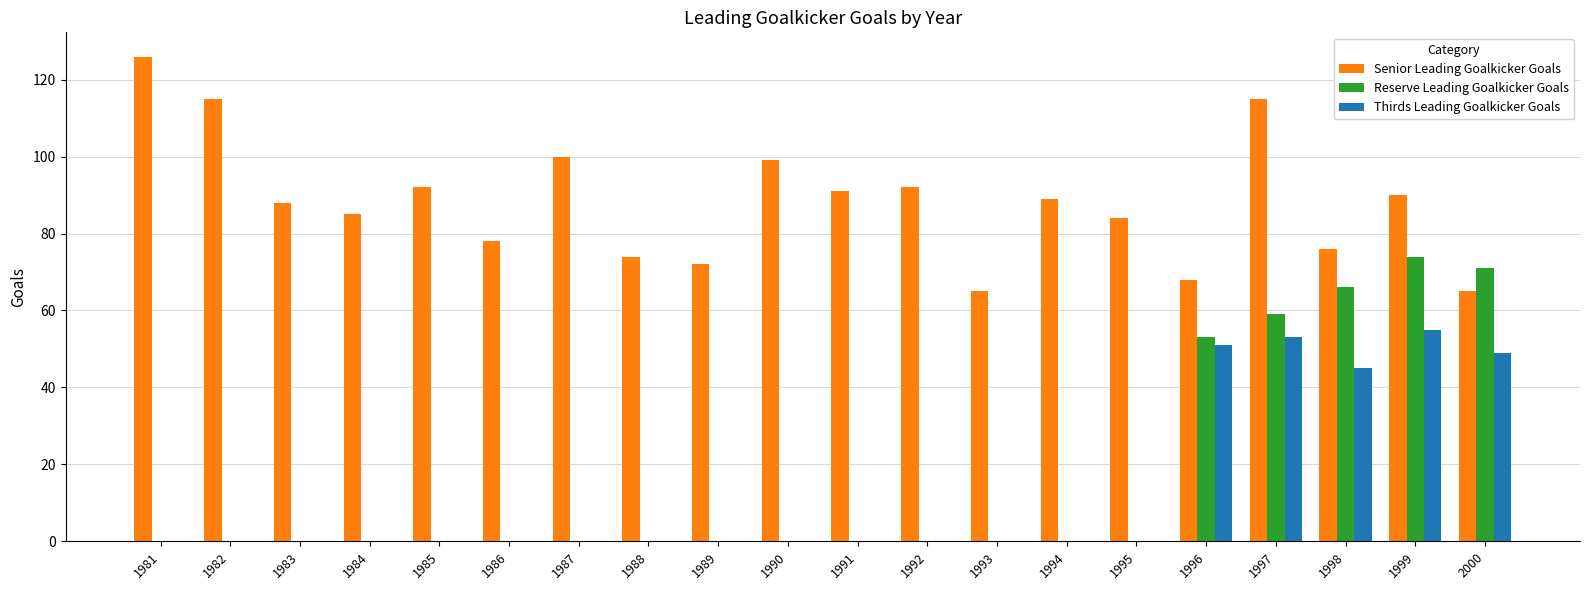

What is the maximum value for Thirds Leading Goalkicker Goals?

55